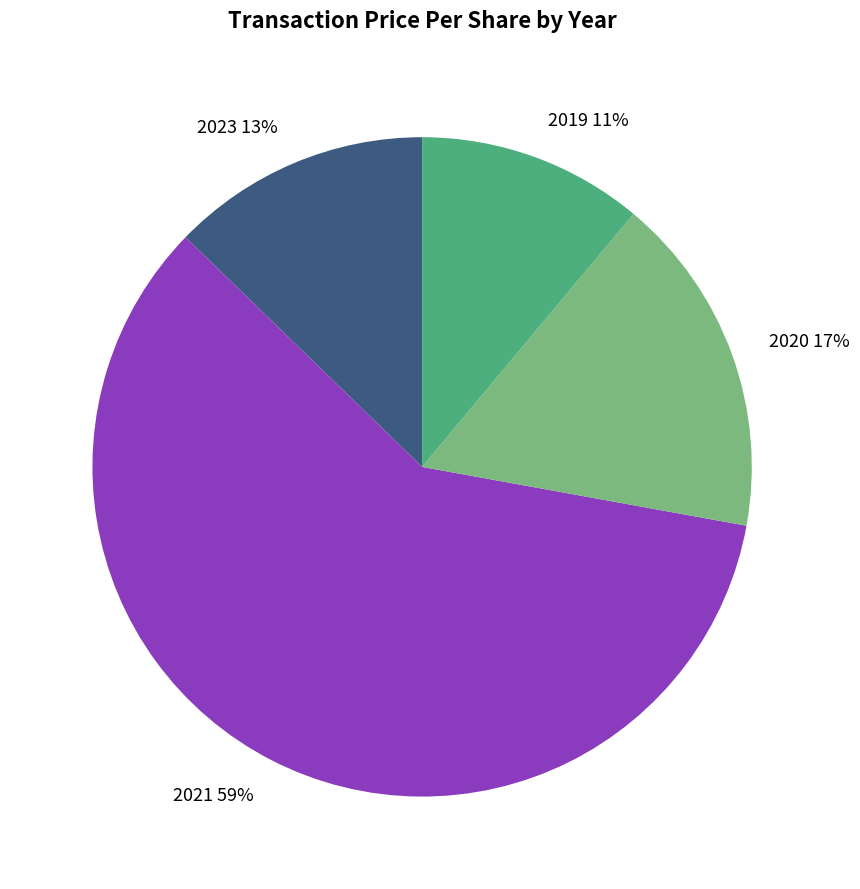

Rank the categories by value from highest to lowest.

2021 59%, 2020 17%, 2023 13%, 2019 11%